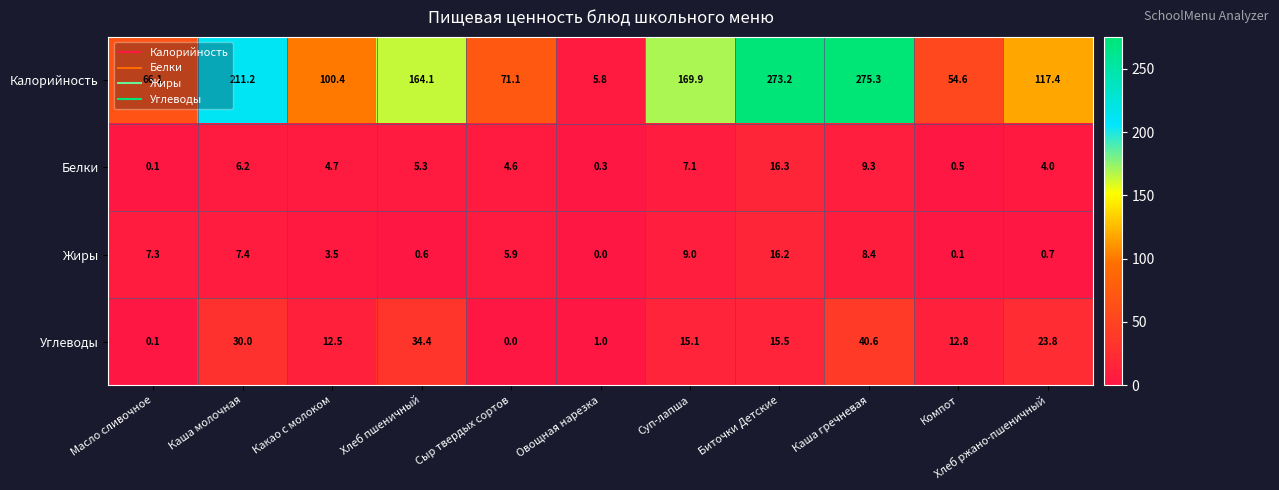

The Углеводы series shows 23.8 at Хлеб ржано-пшеничный. True or false?

True